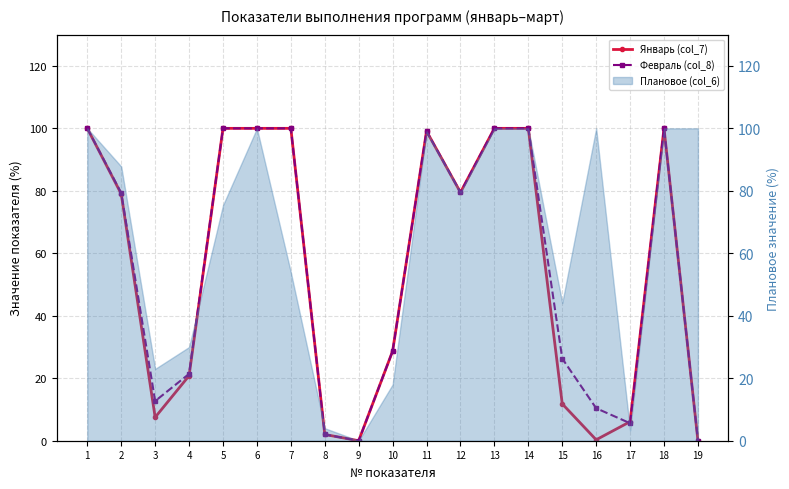

Between 16 and 12, which is larger?

12